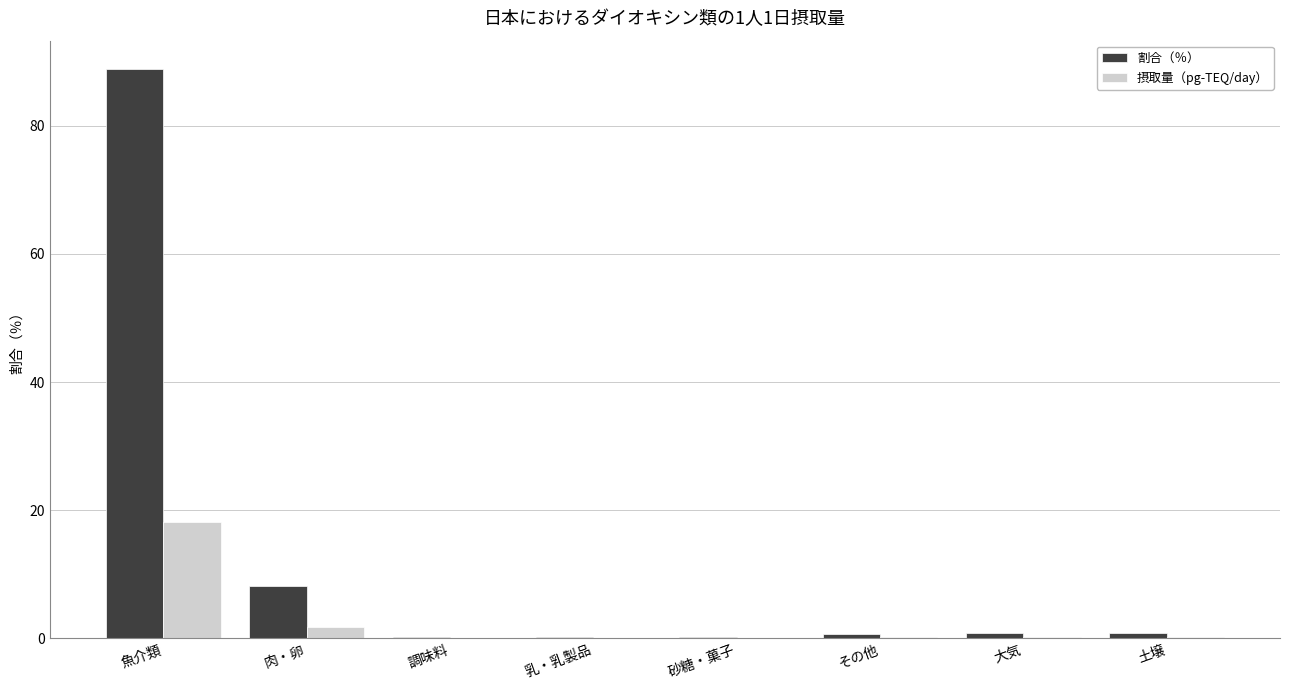

Where is 摂取量（pg-TEQ/day） nearest to the value 9?

肉・卵